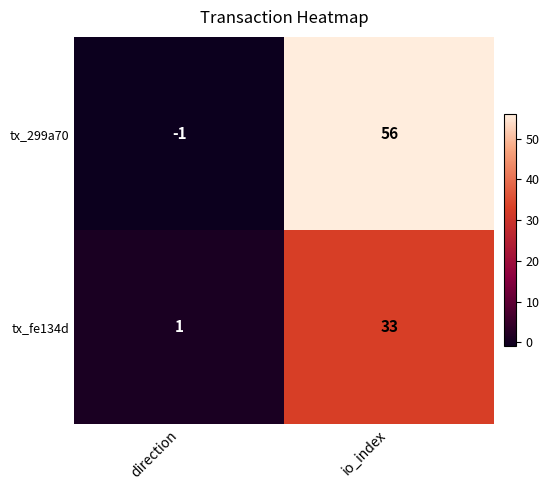

Reading left to right, what are all the values shown in this chart?

tx_299a70: -1	56
tx_fe134d: 1	33